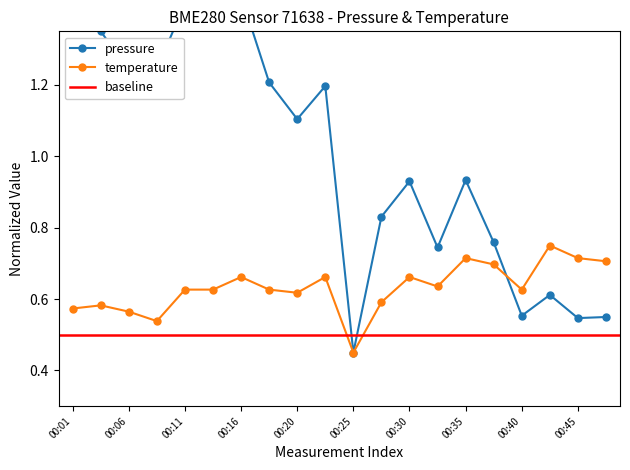

How many temperature values are between 0 and 1?

20